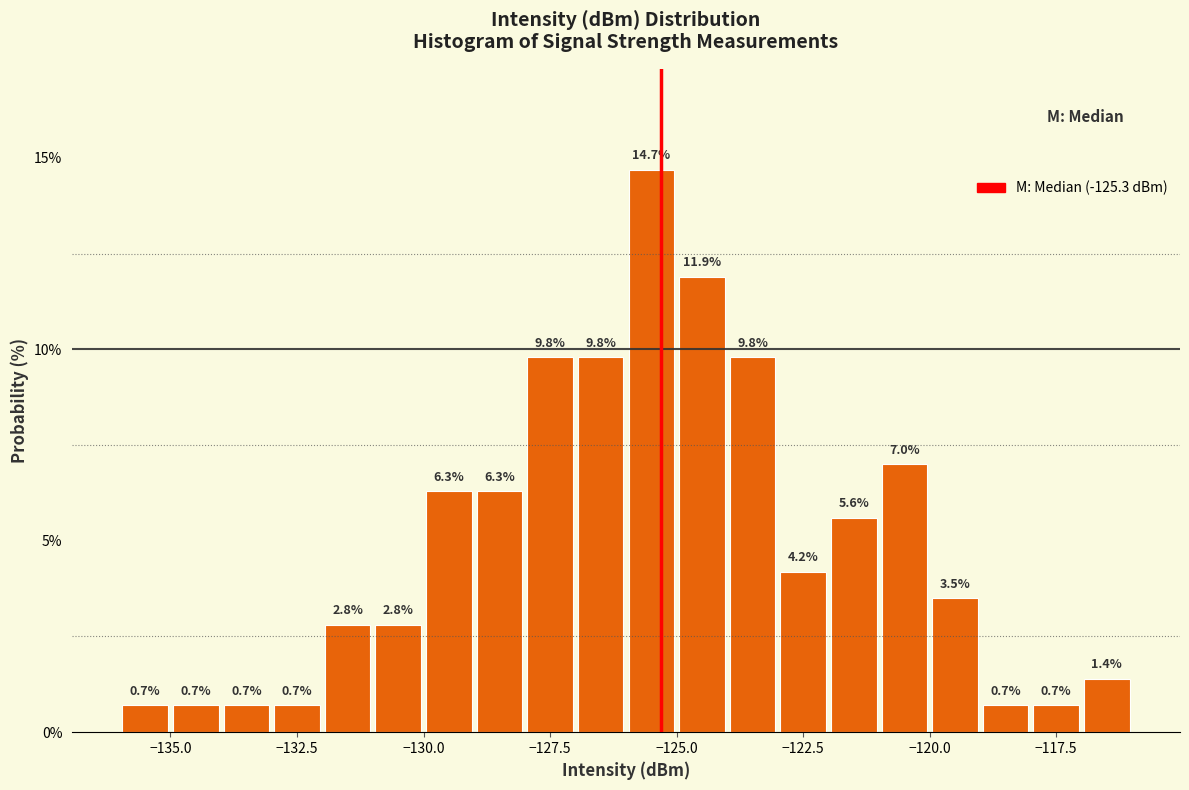

Read against the x-axis, roughly where is the centre of the tallest bar?

-125.5